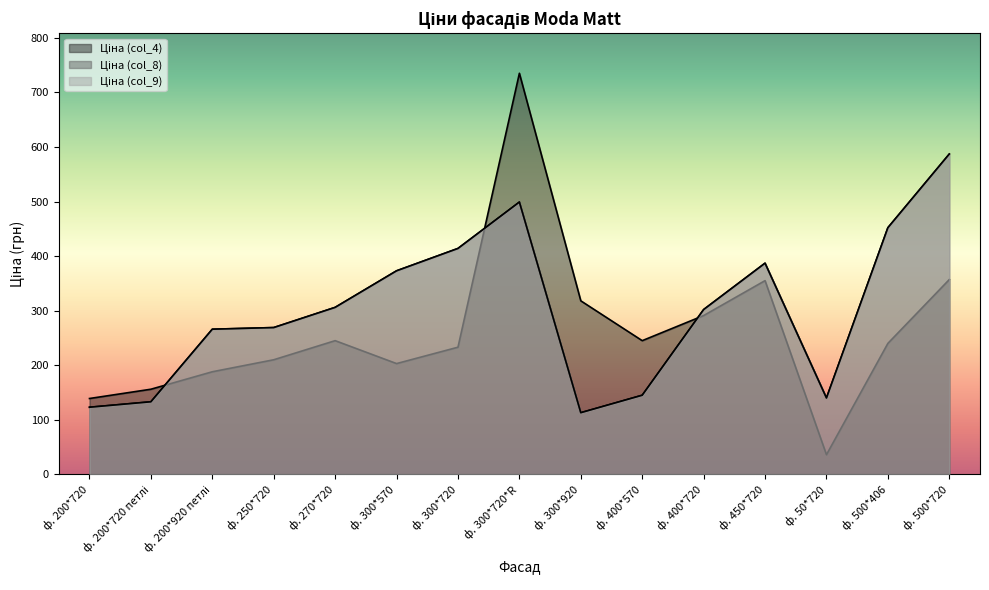

List the labels in order of Ціна (col_4) value, largest first.

ф. 300*720*R, ф. 500*720, ф. 450*720, ф. 300*920, ф. 400*720, ф. 270*720, ф. 400*570, ф. 500*406, ф. 300*720, ф. 250*720, ф. 300*570, ф. 200*920 петлі, ф. 200*720 петлі, ф. 200*720, ф. 50*720